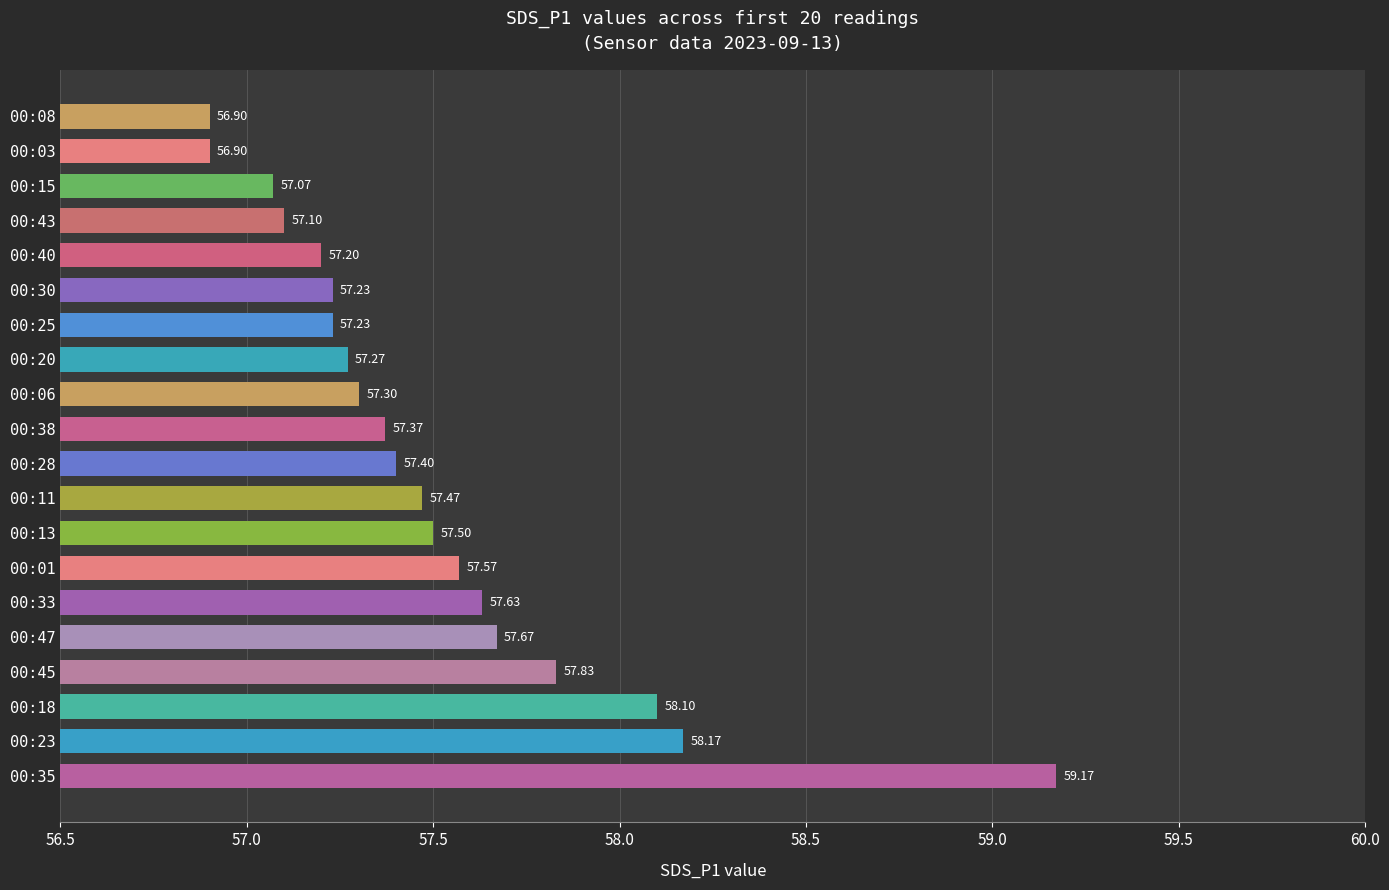

What is the average value?

57.5